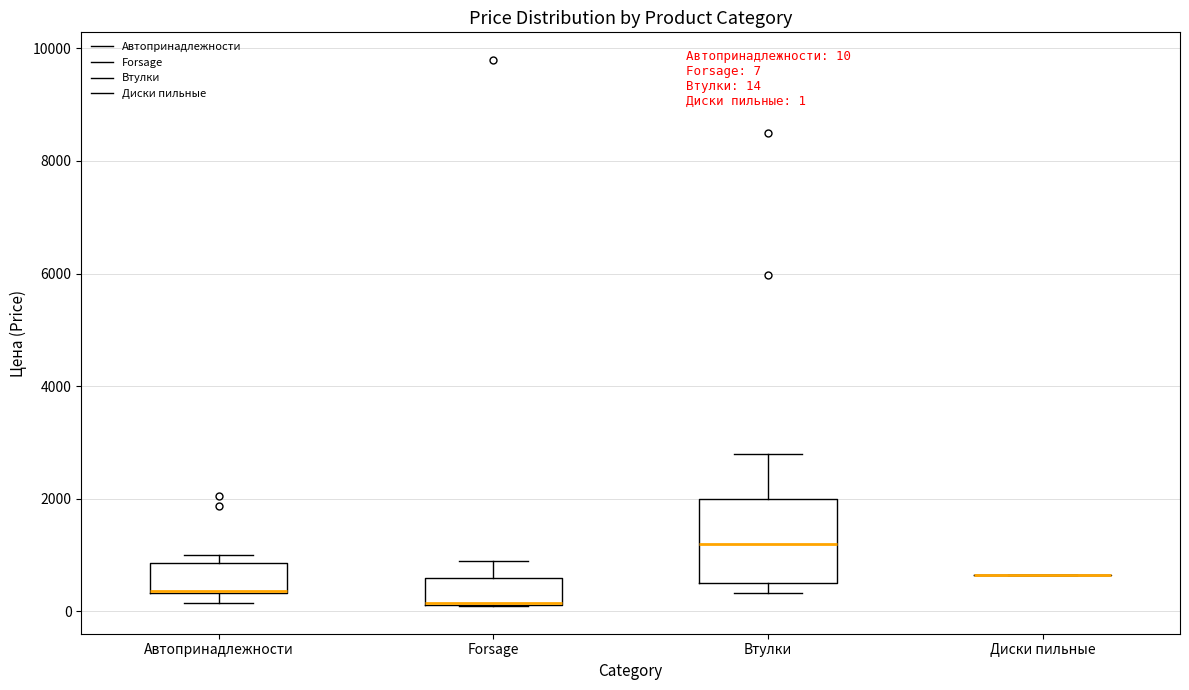

Comparing the boxes themselves (not the whiskers), which one is the tallest?

Втулки